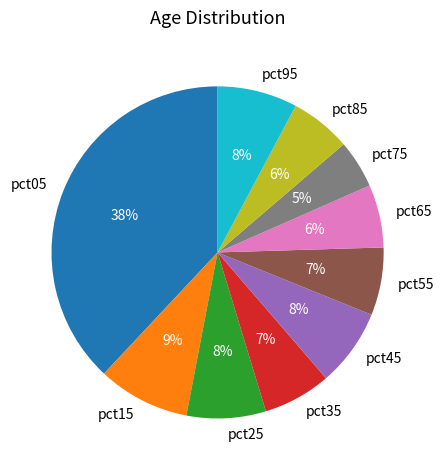

Combined, do pct15 and pct05 account for over 50%?

No